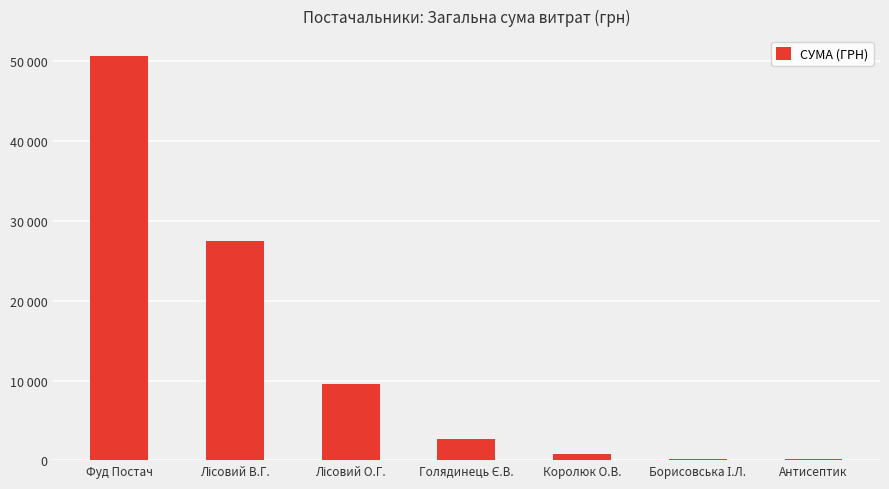

What is the minimum value shown in the chart?

135.0